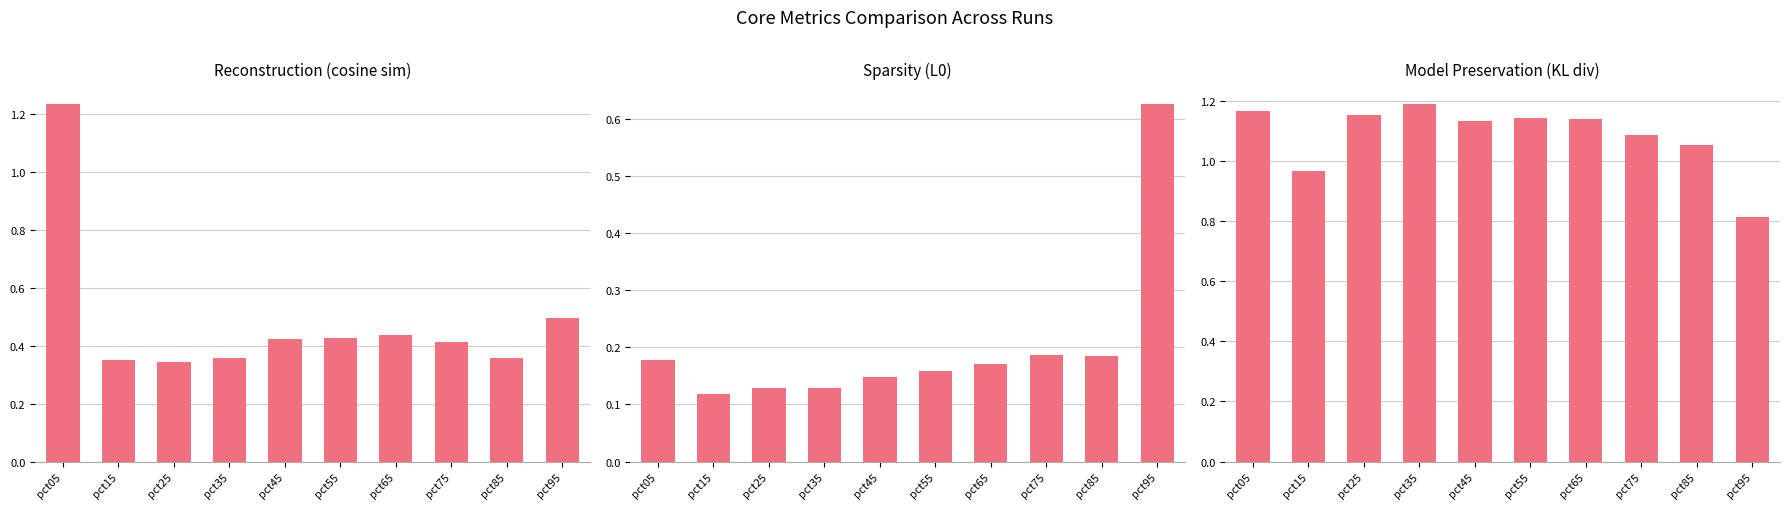

At which label does May first exceed 1?

pct05